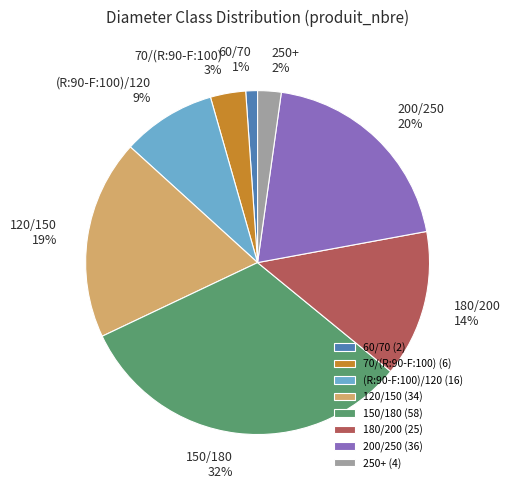

Is there a majority slice in this chart?

No